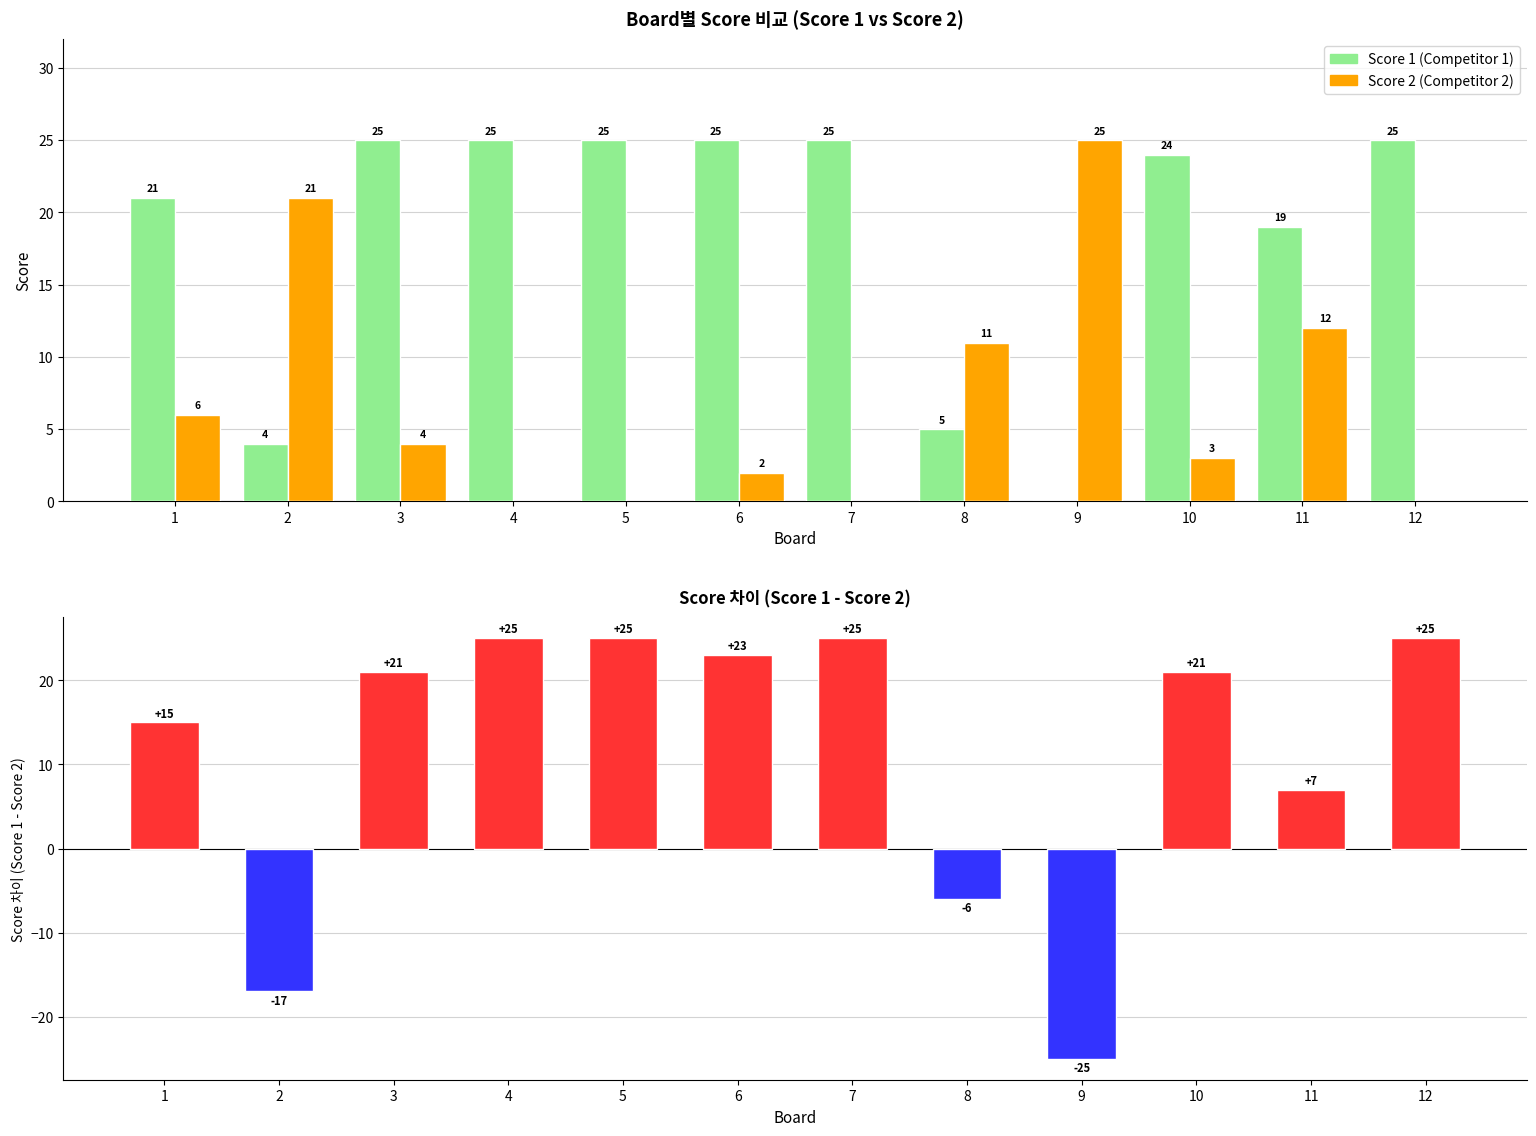

True or false: Score Difference has a value of 25 at 5.

True